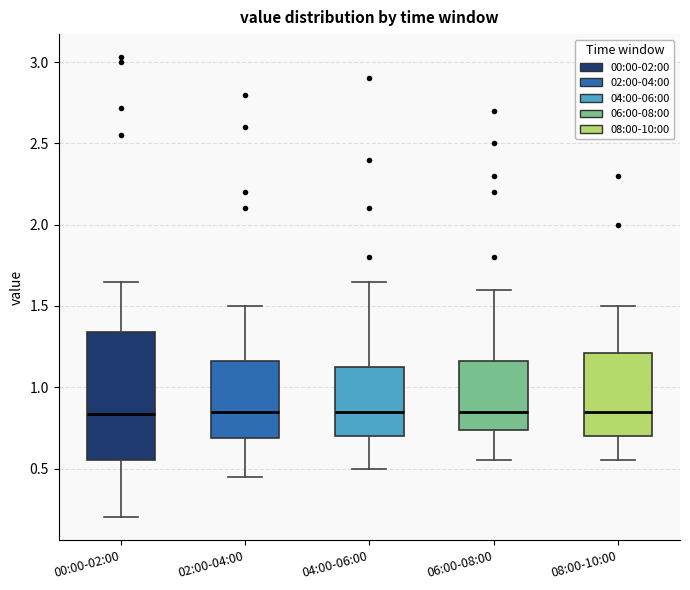

Reading left to right, transcribe this box plot: for each box, give where its median line is, the range the box spans, and where its two whiskers end, as read against the y-axis. The values are not printed on the chart, so give them approximately, as read against the axis.

00:00-02:00: median 0.85, box 0.55 to 1.35, whiskers 0.20 to 1.65
02:00-04:00: median 0.85, box 0.70 to 1.15, whiskers 0.45 to 1.50
04:00-06:00: median 0.85, box 0.70 to 1.15, whiskers 0.50 to 1.65
06:00-08:00: median 0.85, box 0.75 to 1.15, whiskers 0.55 to 1.60
08:00-10:00: median 0.85, box 0.70 to 1.20, whiskers 0.55 to 1.50